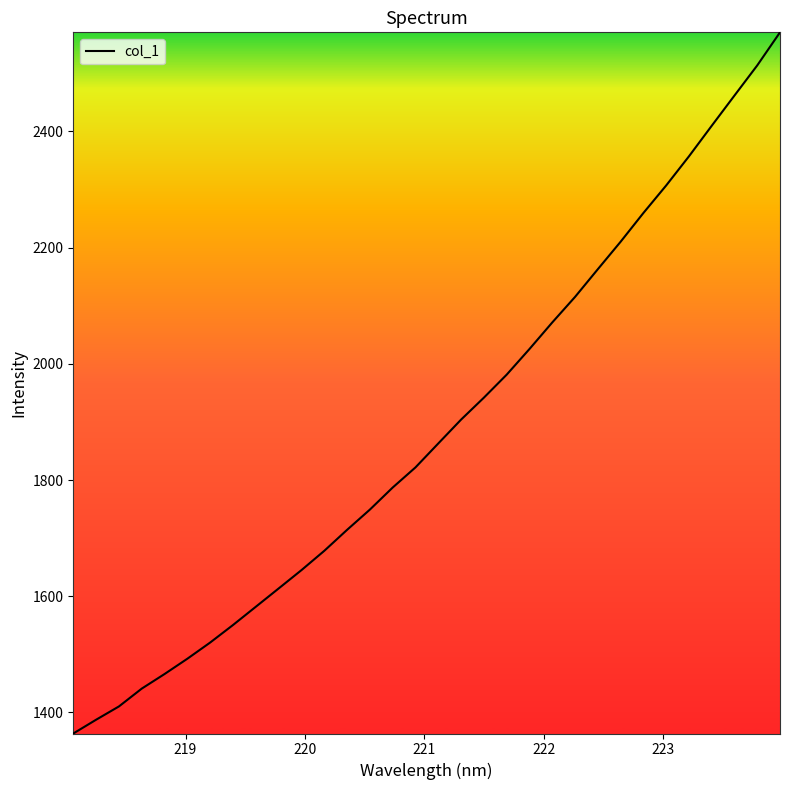

What is the difference between the maximum and minimum values?

1206.9